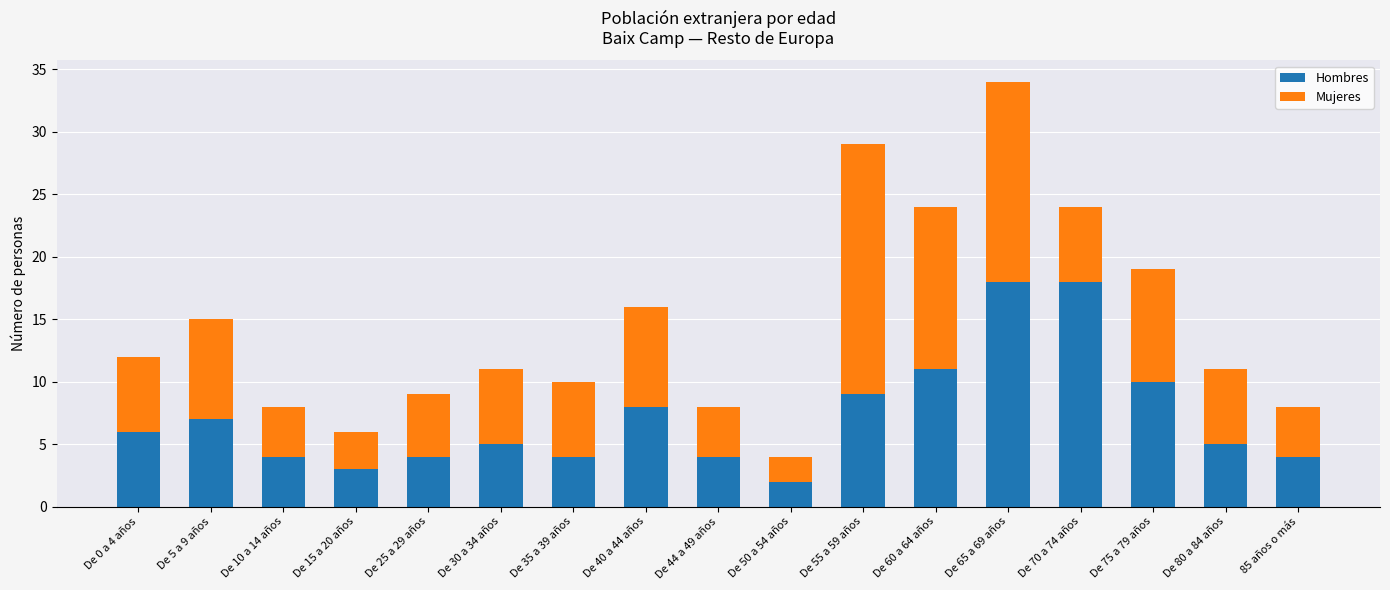

At which category is the sum across all series the highest?

De 65 a 69 años